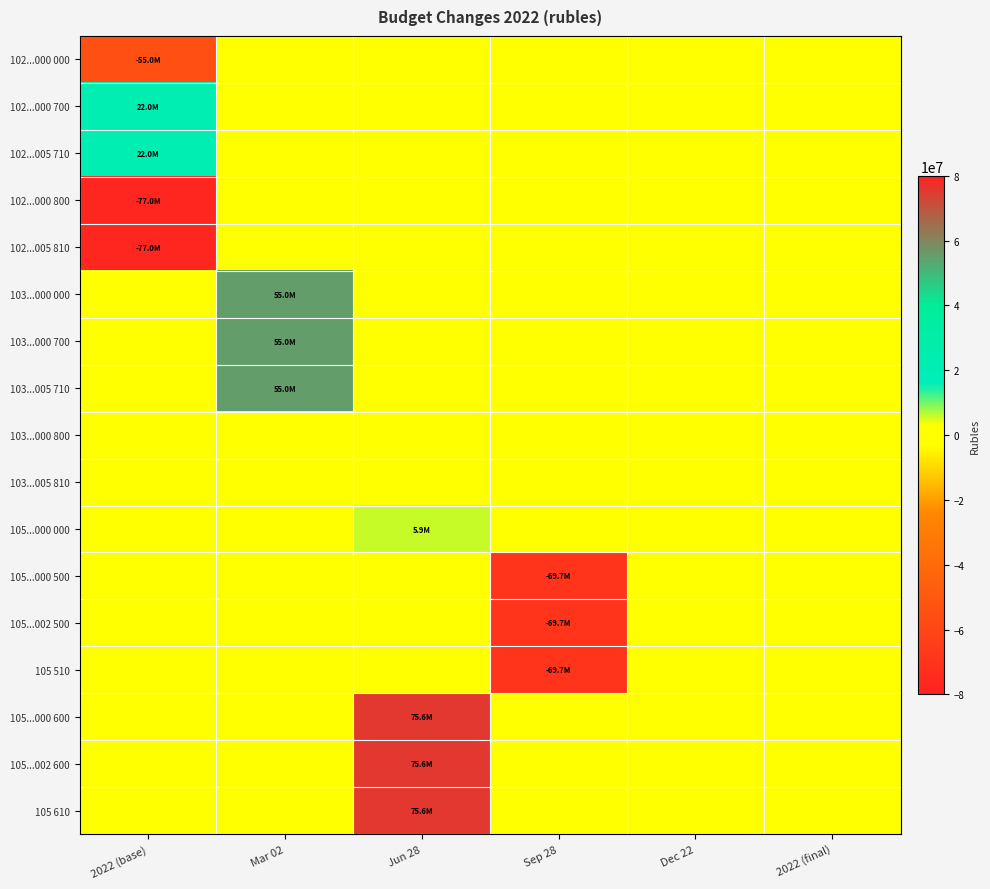

What is the maximum value shown in the chart?

75589872.1